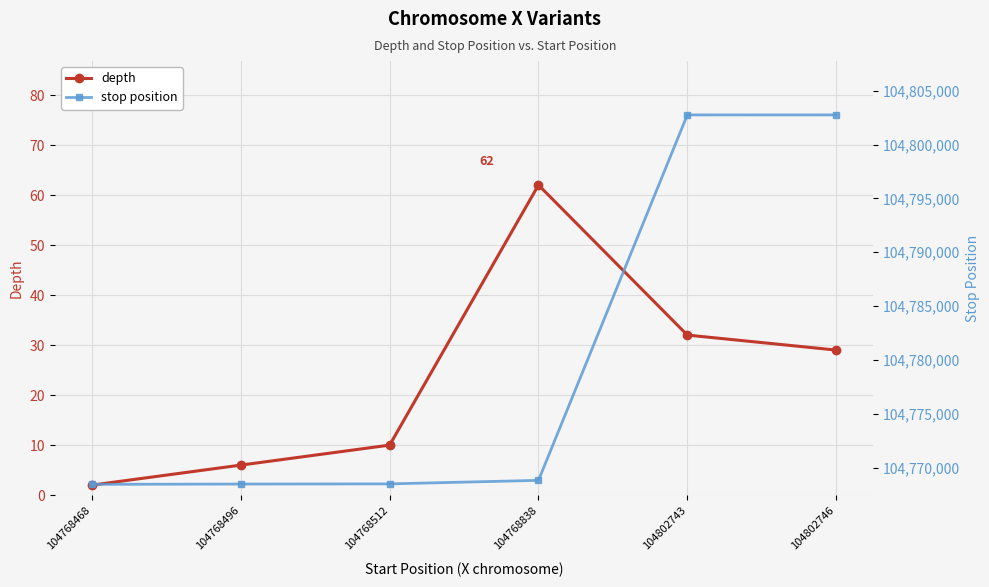

Reading left to right, extract all data points from this chart.

depth: 2	6	10	62	32	29
stop position: 104768471	104768497	104768513	104768839	104802744	104802747